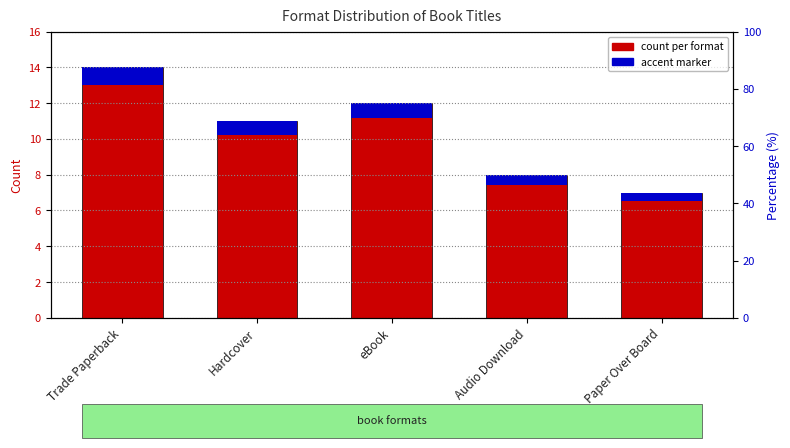

Is the value of accent marker at Paper Over Board greater than the value of count per format at Paper Over Board?

No